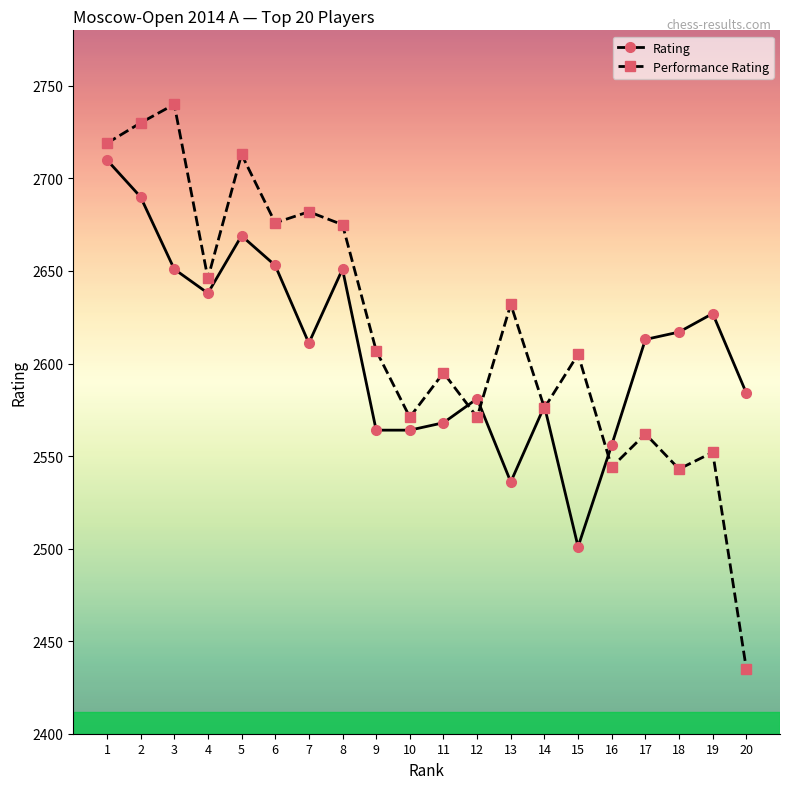

What is the sum of the Rating values at 17 and 19?

5240